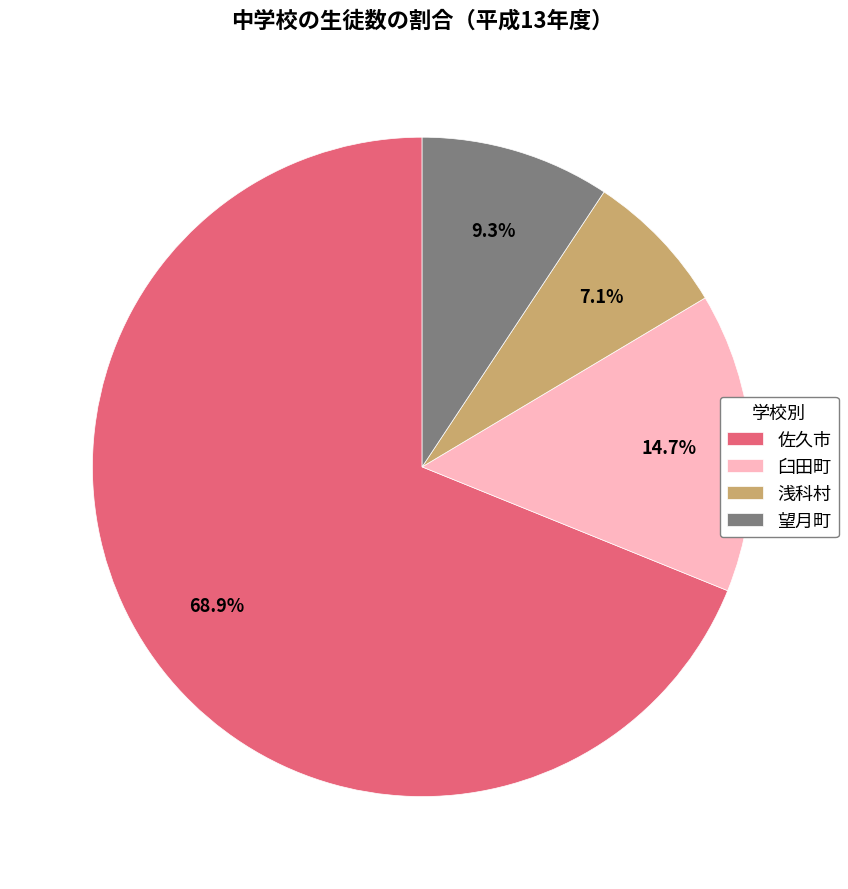

Do 臼田町 and 望月町 together represent more than half of the pie?

No